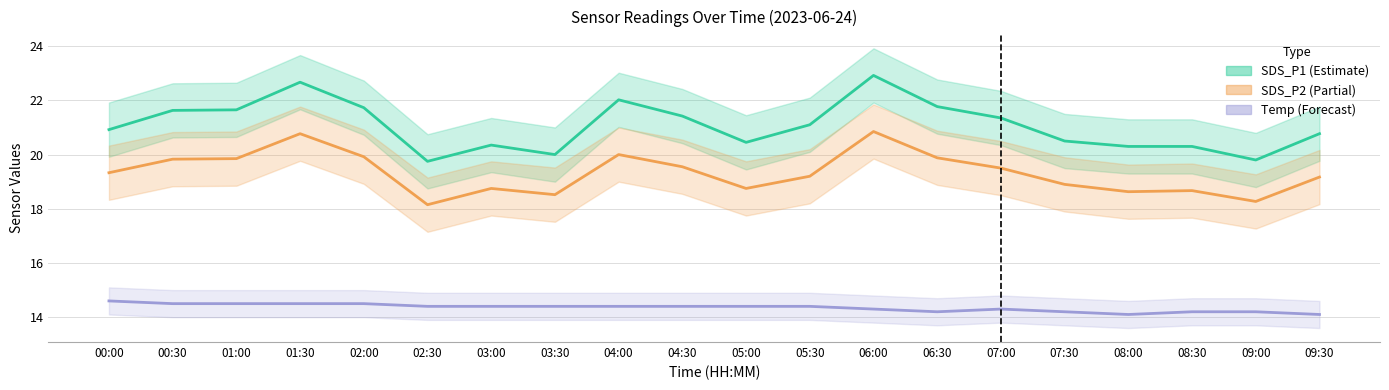

True or false: SDS_P2 and SDS_P1 cross at least once.

False